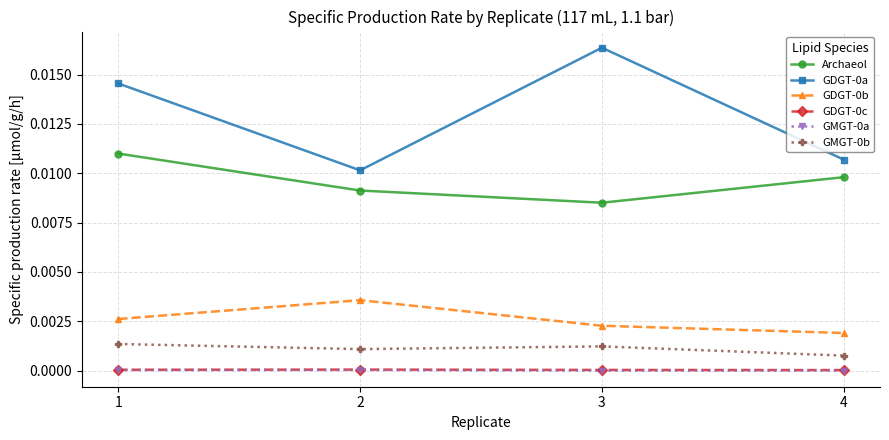

Which category has the lowest value in the Archaeol series?

3